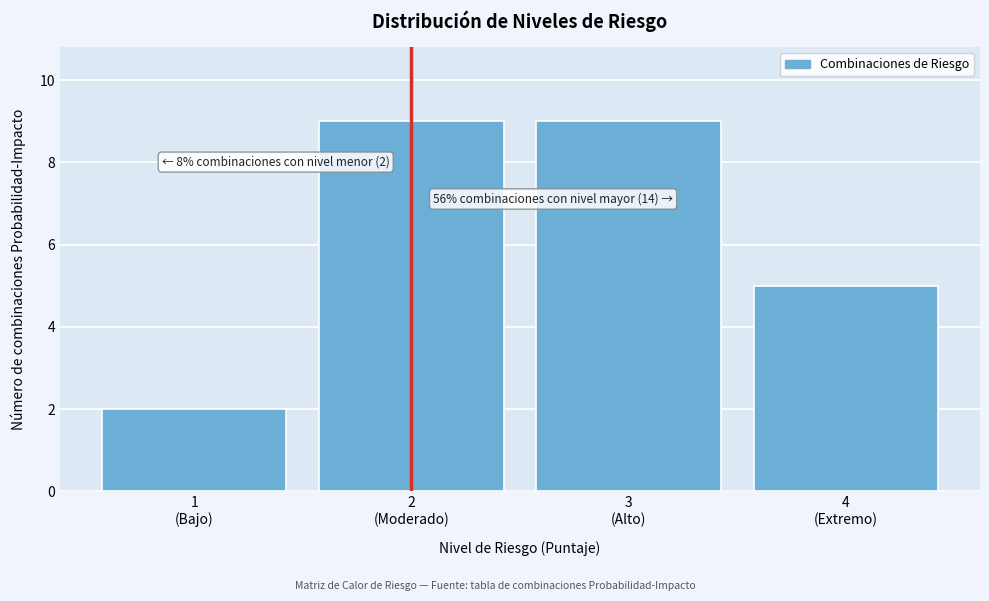

Reading left to right, list all the values displayed in this chart.

2	9	9	5